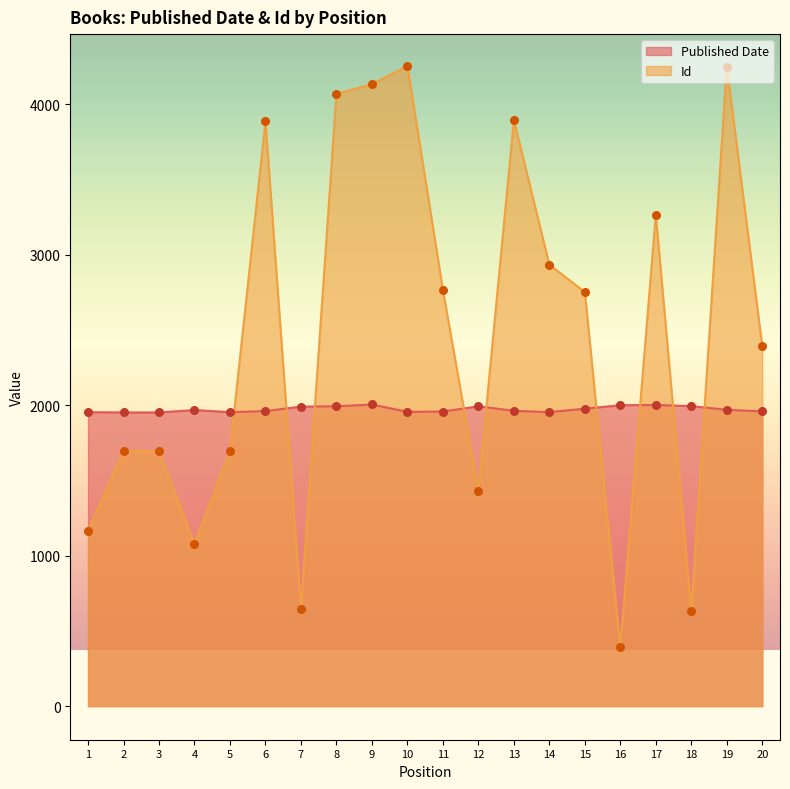

Which series has the largest Y range (max minus min)?

Id